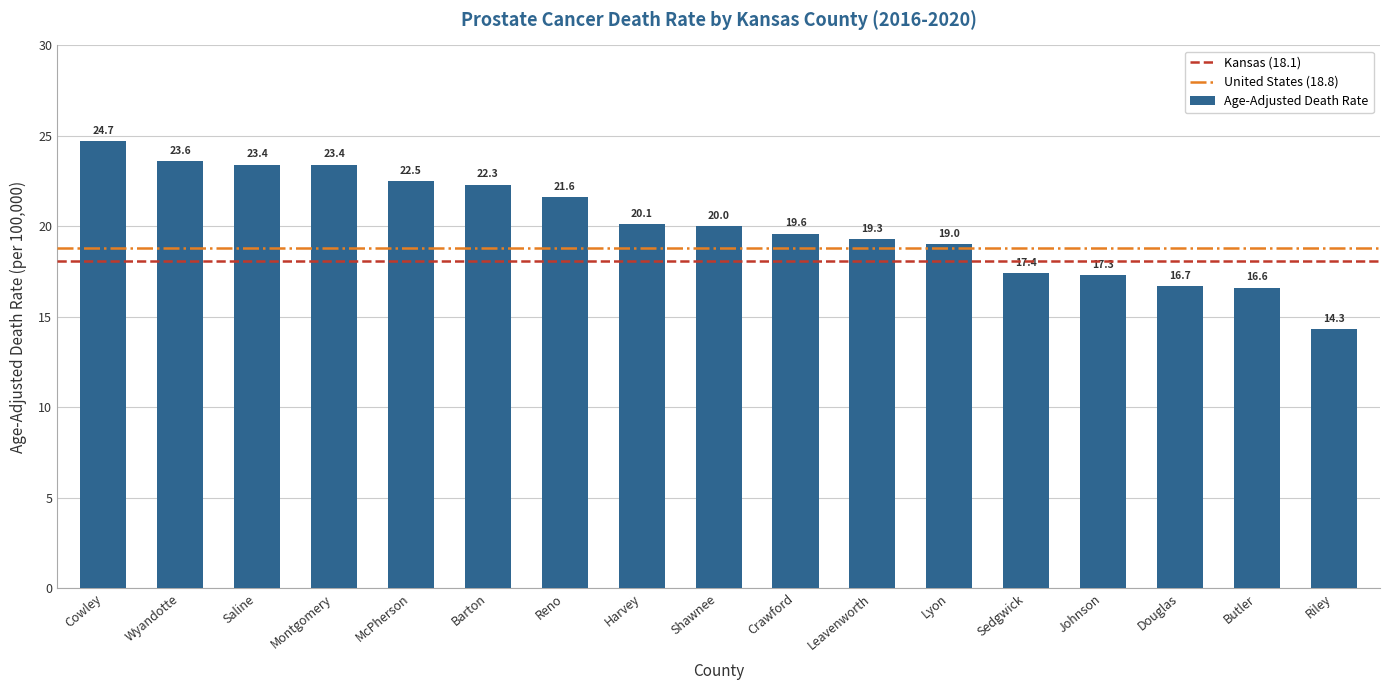

How many data points does each series have?

17